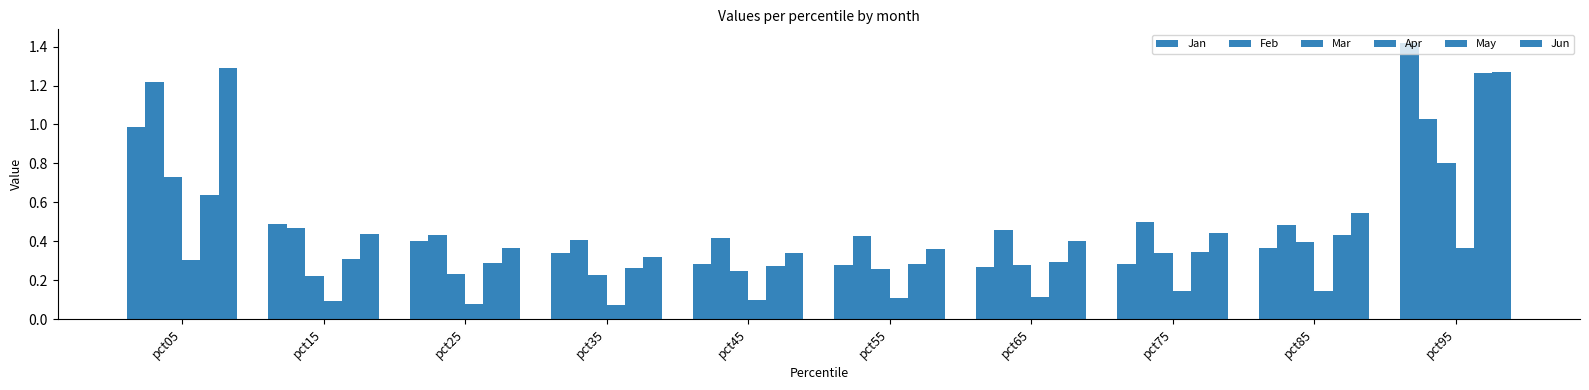

Count the May values in the range 0 to 1.

9